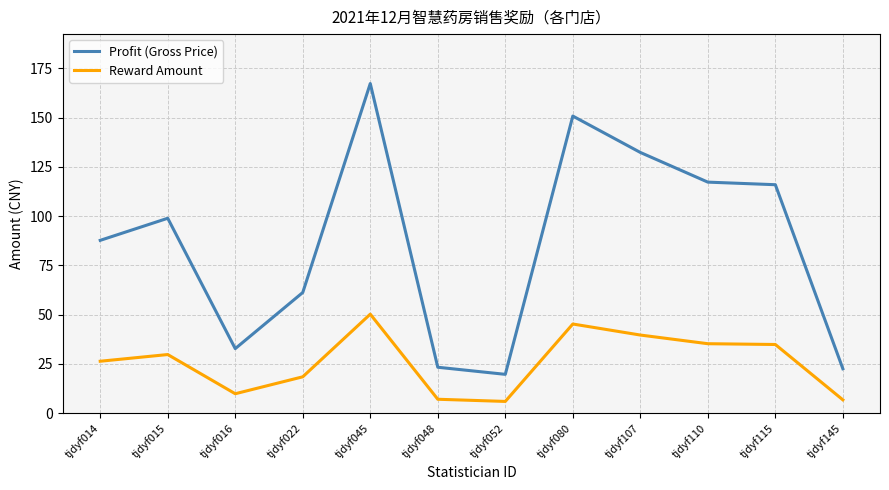

Where does the Reward Amount series first go above 29?

tjdyf015